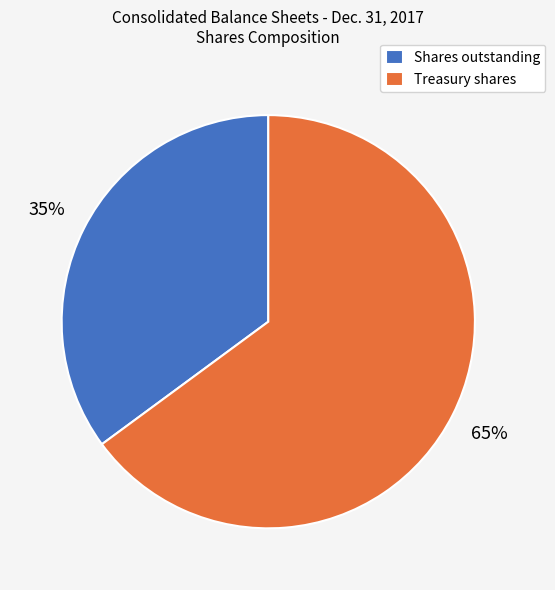

Does any single category account for the majority?

Yes